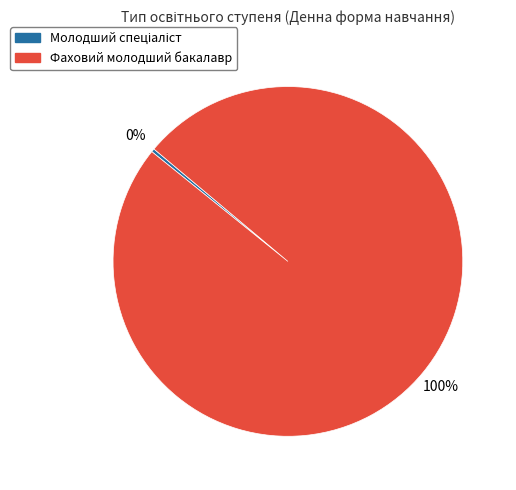

Is it true that Фаховий молодший бакалавр is 100% of the pie?

True